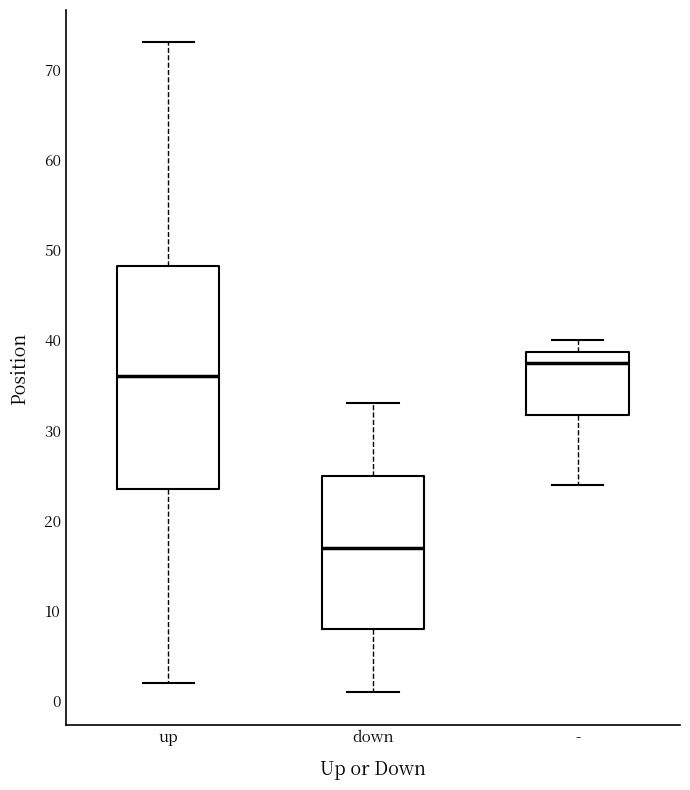

Where does the lower whisker of the box for down end on the y-axis? The values are not printed on the chart, so give them approximately, as read against the axis.

1